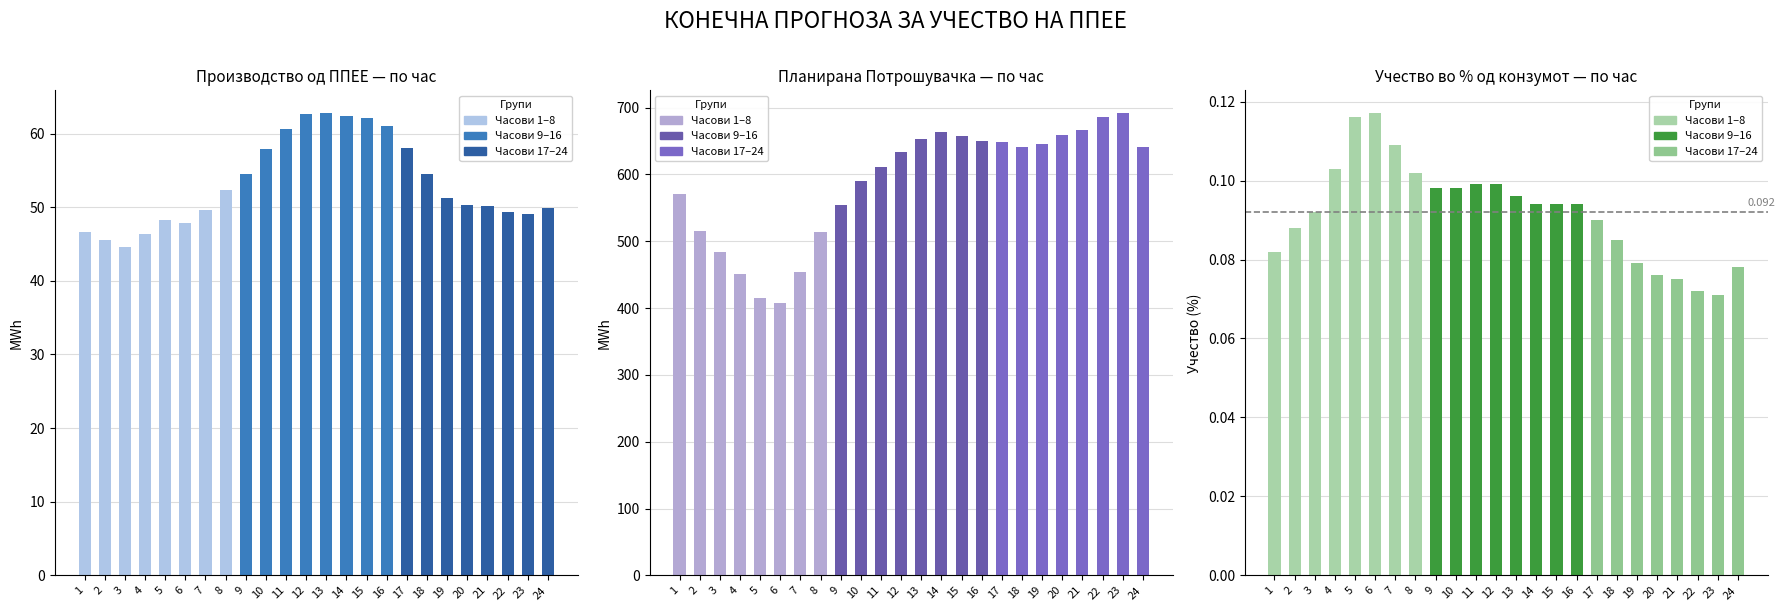

Rank the categories by value from lowest to highest.

3, 2, 4, 1, 6, 5, 23, 22, 7, 24, 21, 20, 19, 8, 18, 9, 10, 17, 11, 16, 15, 14, 12, 13